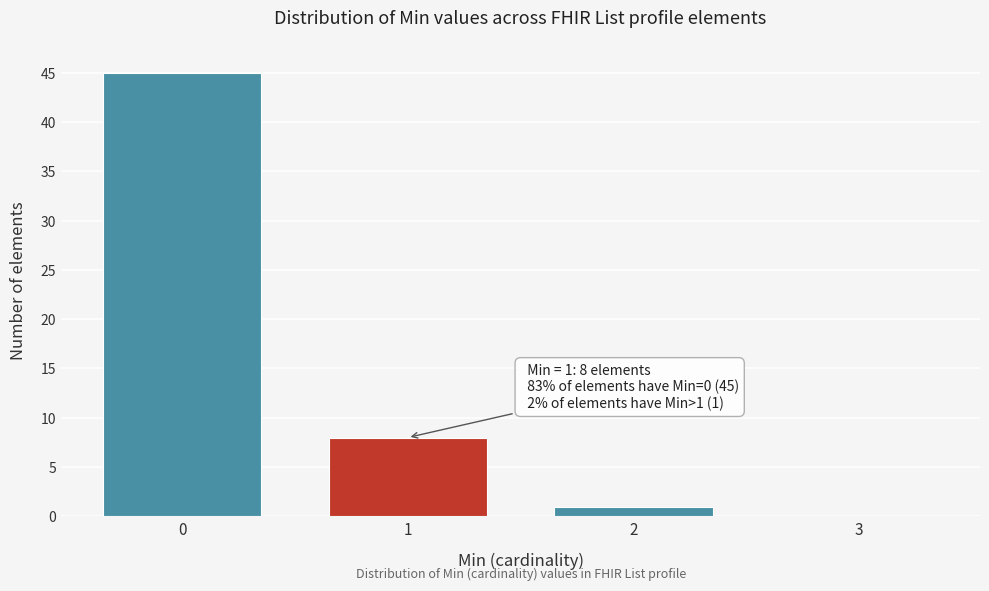

Reading left to right, list all the values displayed in this chart.

0=45	1=8	2=1	3=0